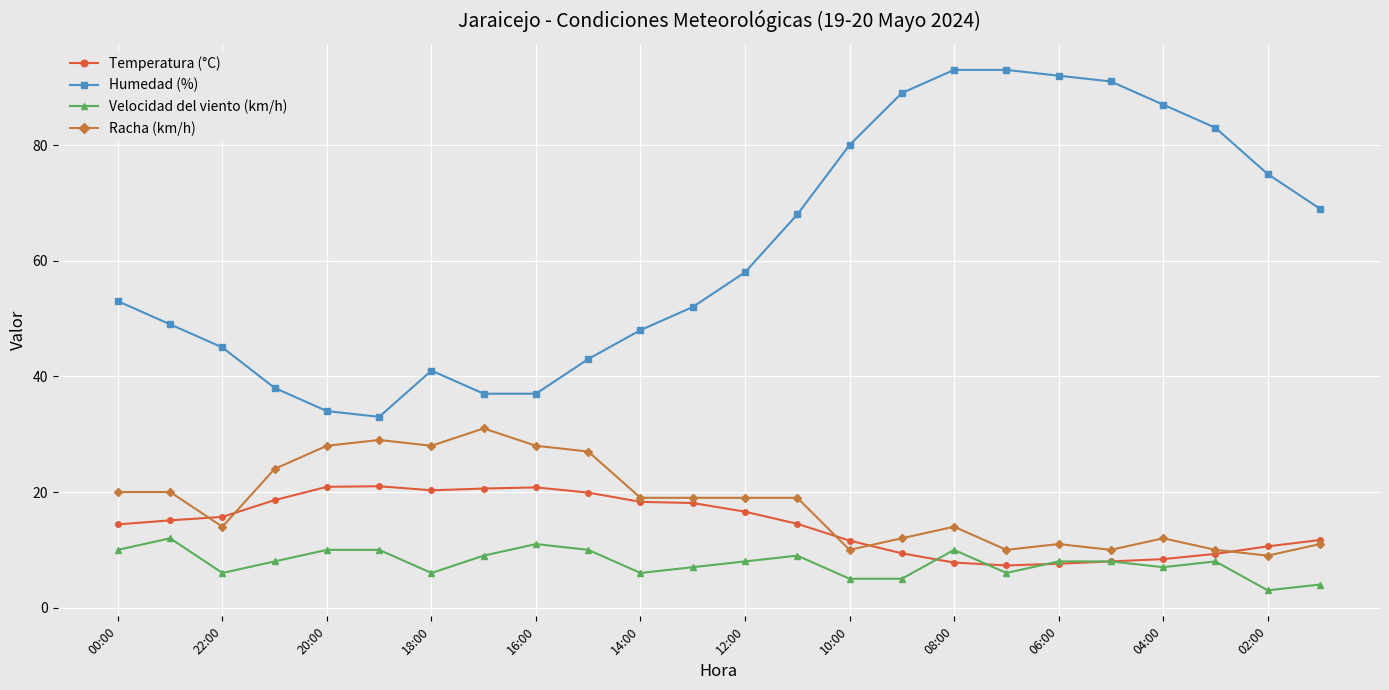

What is the value of the Temperatura (°C) point at the 22nd from the left?

9.3